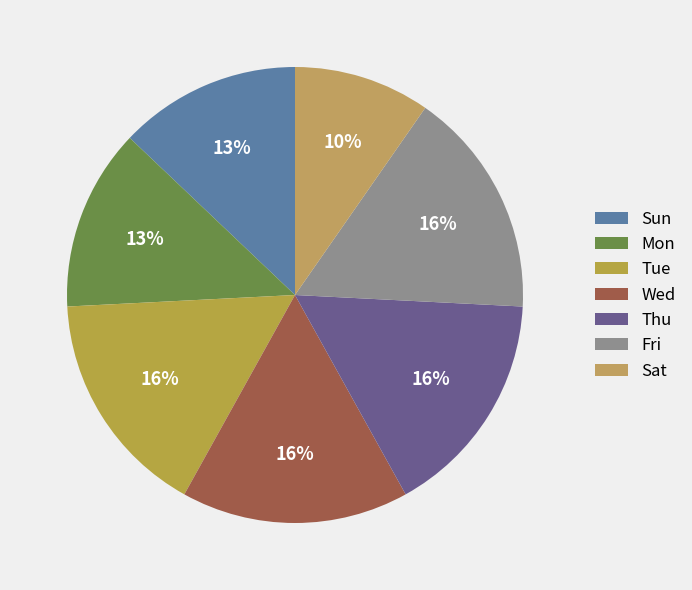

What percentage is NOT represented by Wed?

83.9%